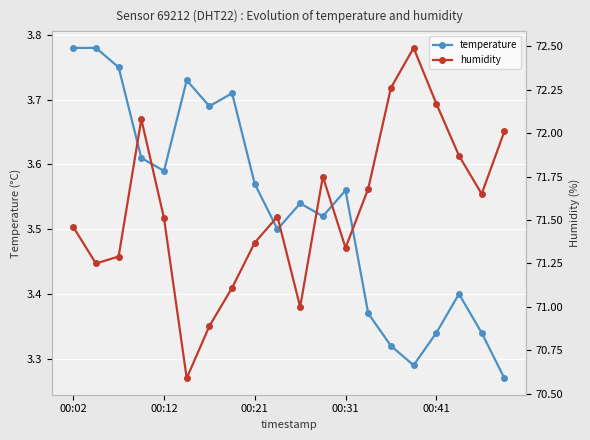

List the series in order of their overall mean, lowest first.

temperature, humidity